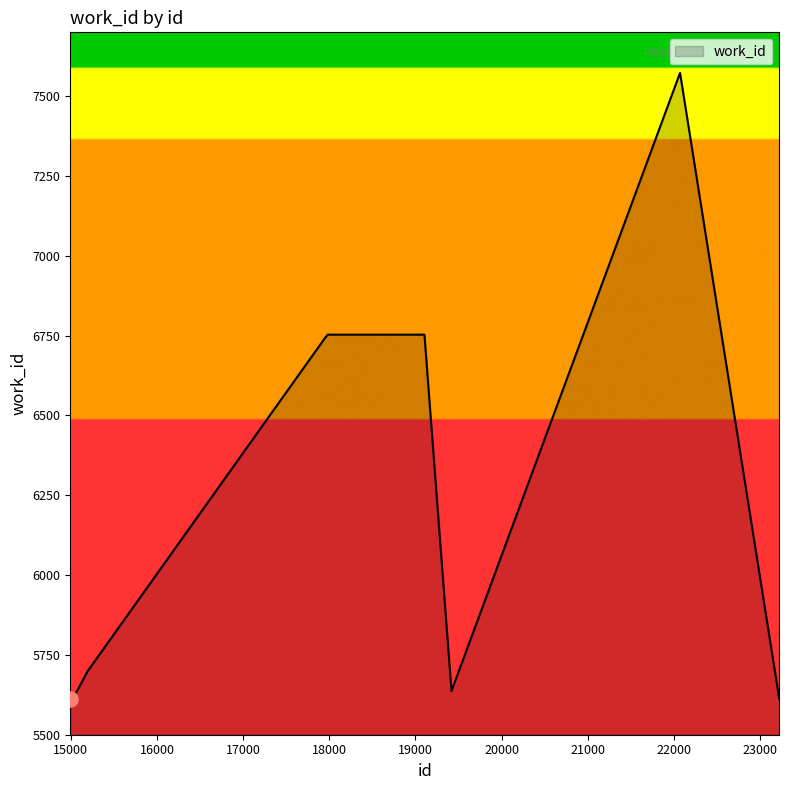

What is the difference between the maximum and minimum values?

1961